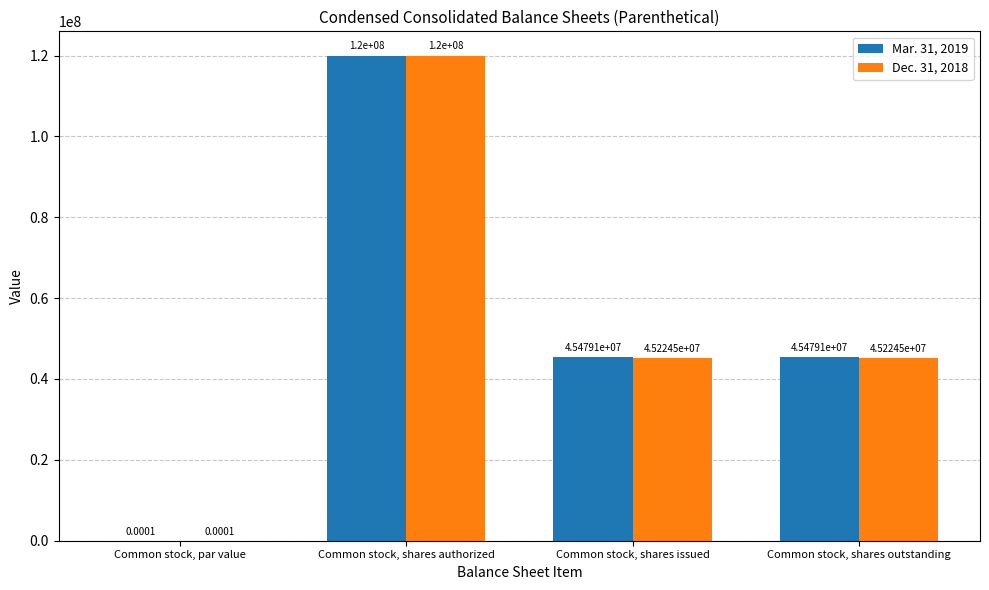

True or false: Mar. 31, 2019 has a value of 22975515.1 at Common stock, shares issued.

False